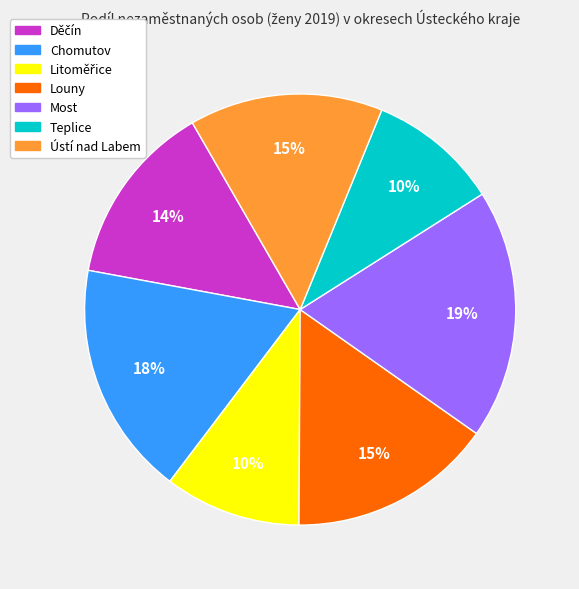

Which category has the biggest portion of the pie?

Most